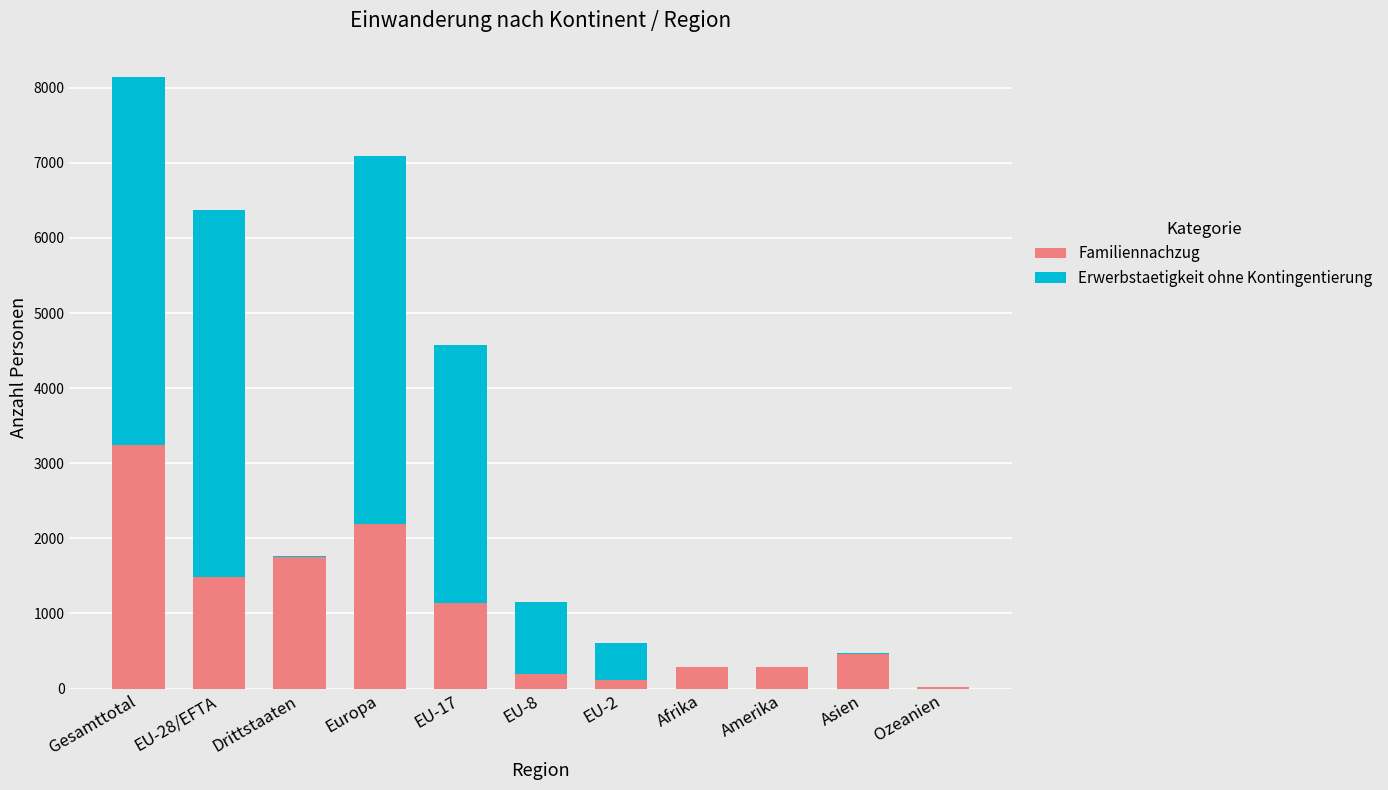

At which category is the sum across all series the highest?

Gesamttotal